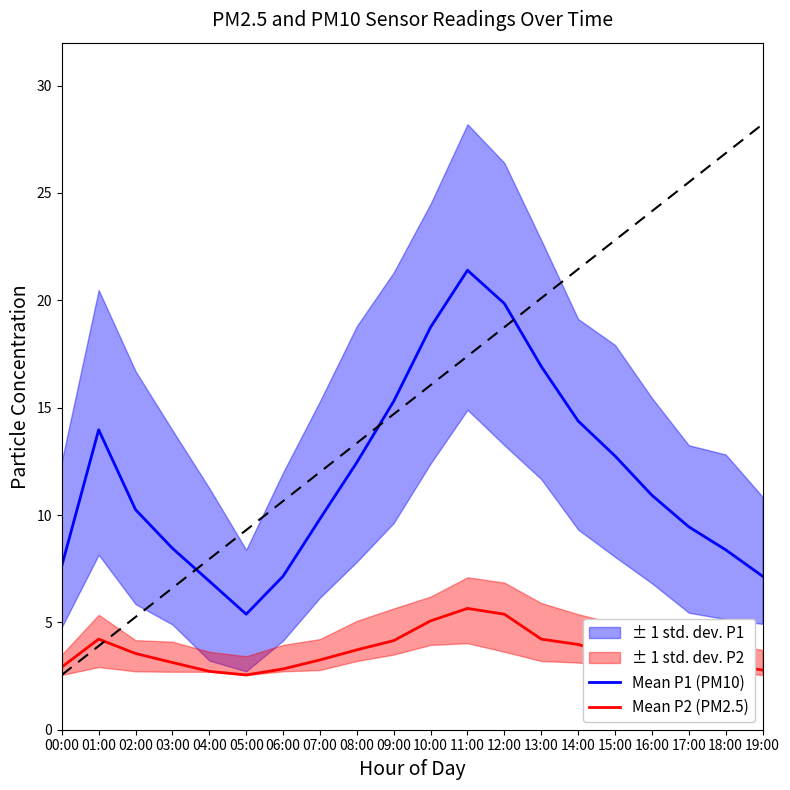

Where does the Mean P2 (PM2.5) series first go above 3?

01:00